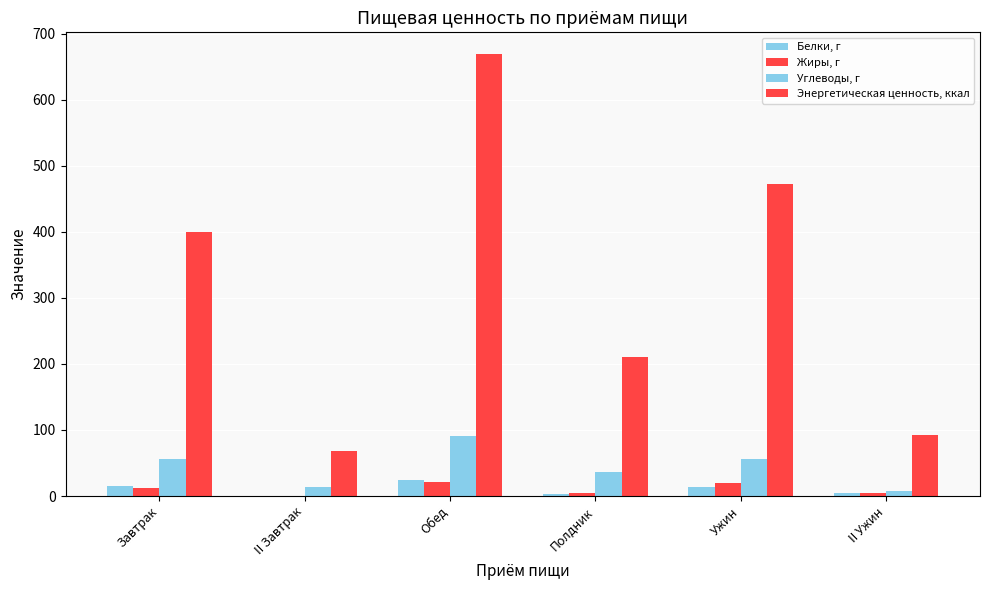

How many values in the Жиры, г series exceed 12?

3